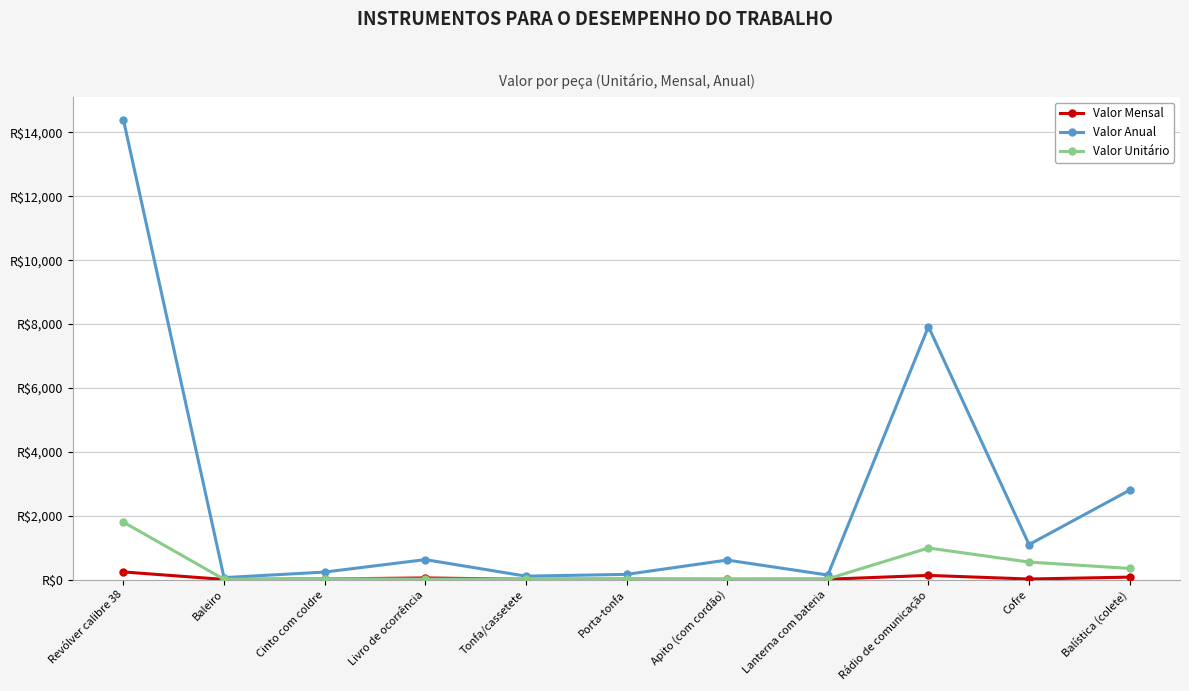

At how many categories does at least one series exceed 7967?

1